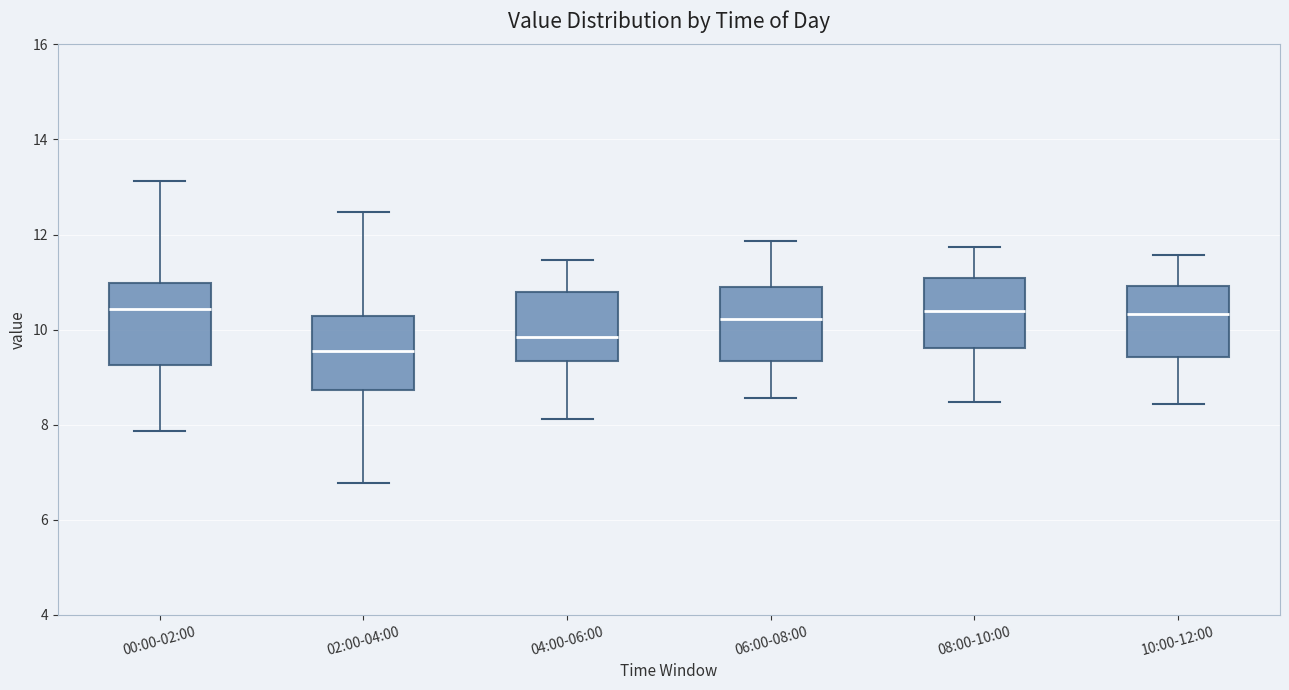

Which box has the lowest median line?

02:00-04:00